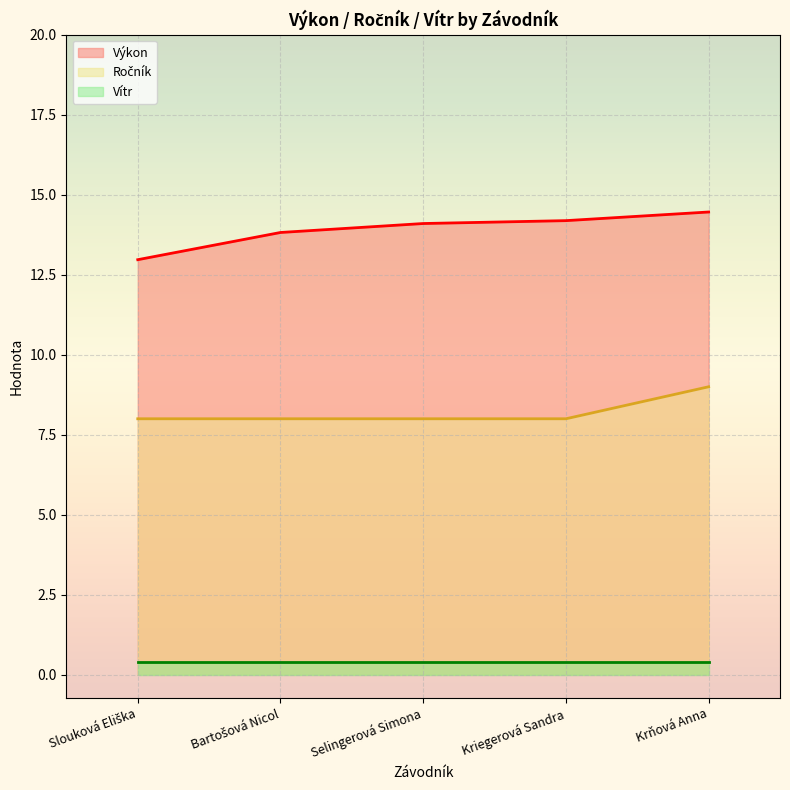

The Výkon series shows 9.6 at Selingerová Simona. True or false?

False